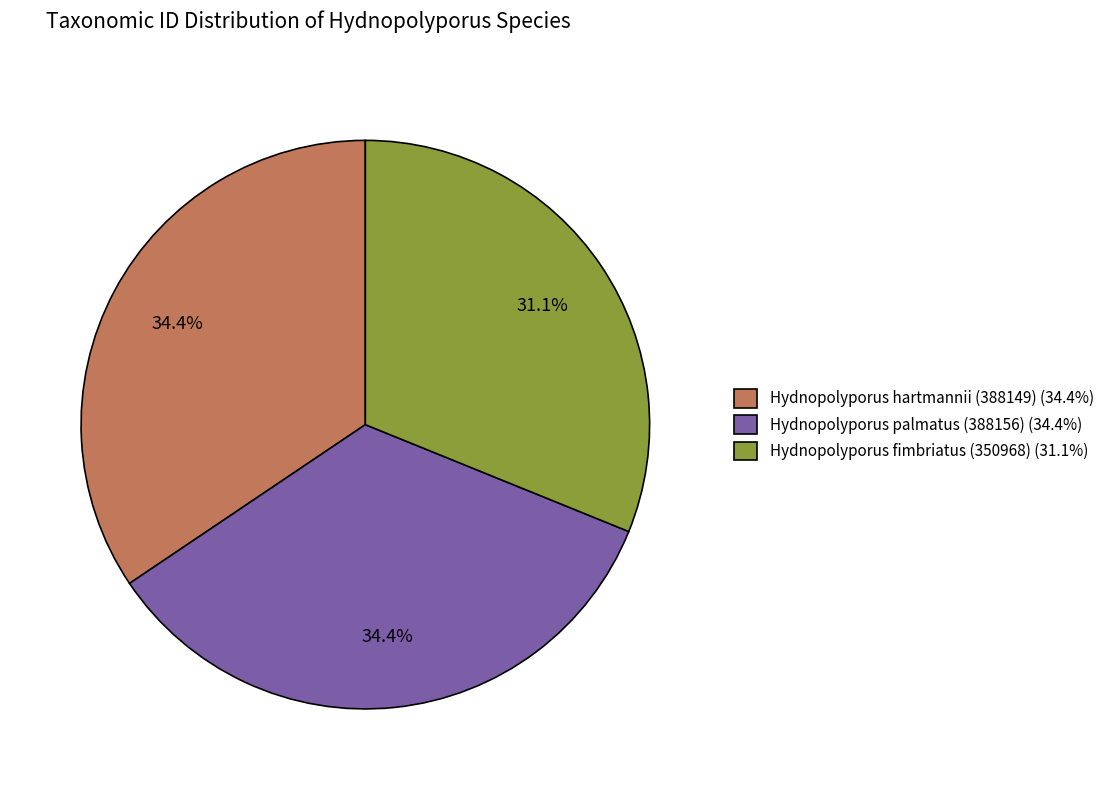

Is there a majority slice in this chart?

No